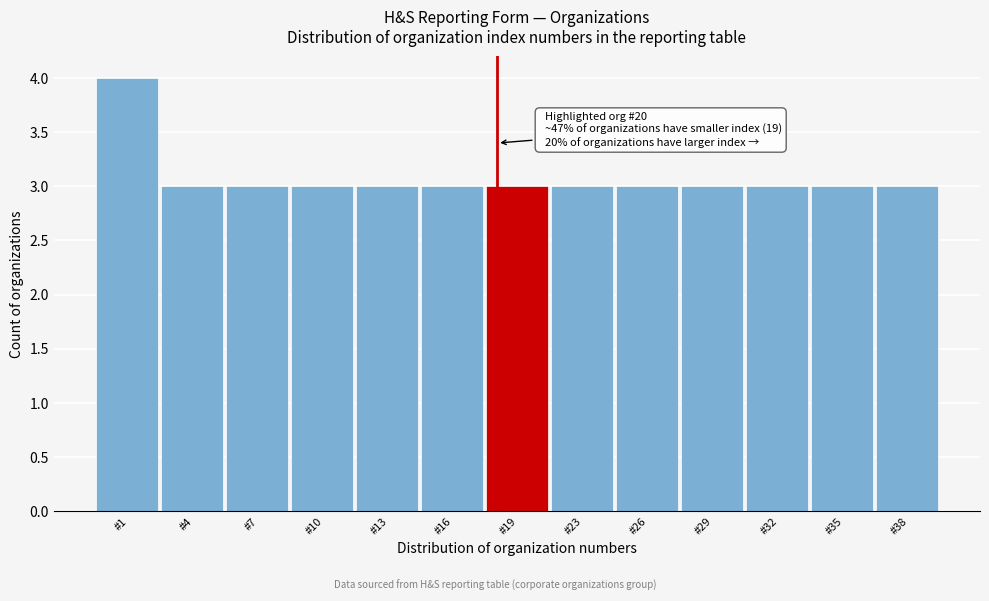

Reading left to right, transcribe all the data shown in this chart.

4	3	3	3	3	3	3	3	3	3	3	3	3